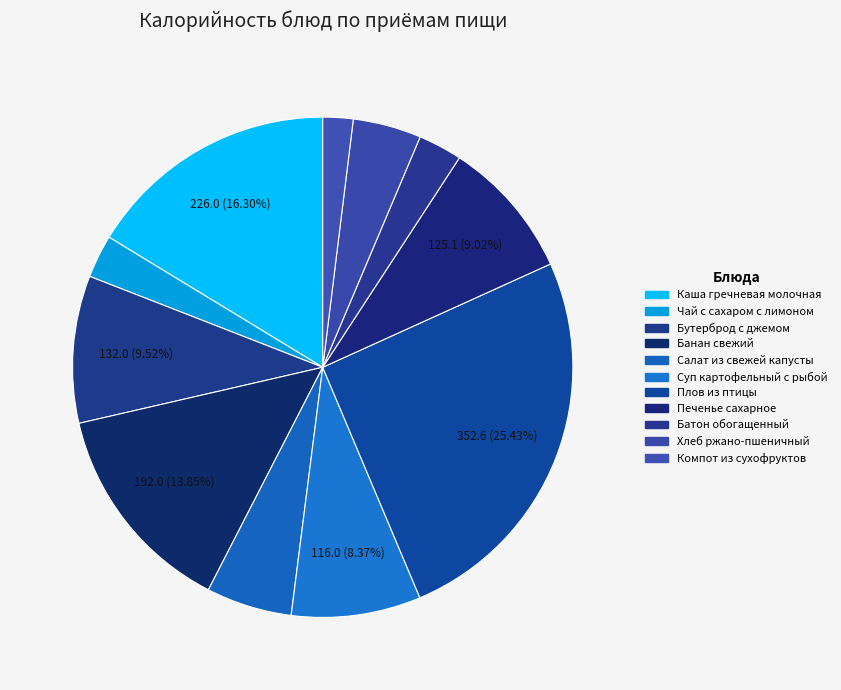

How many segments does this pie chart have?

11